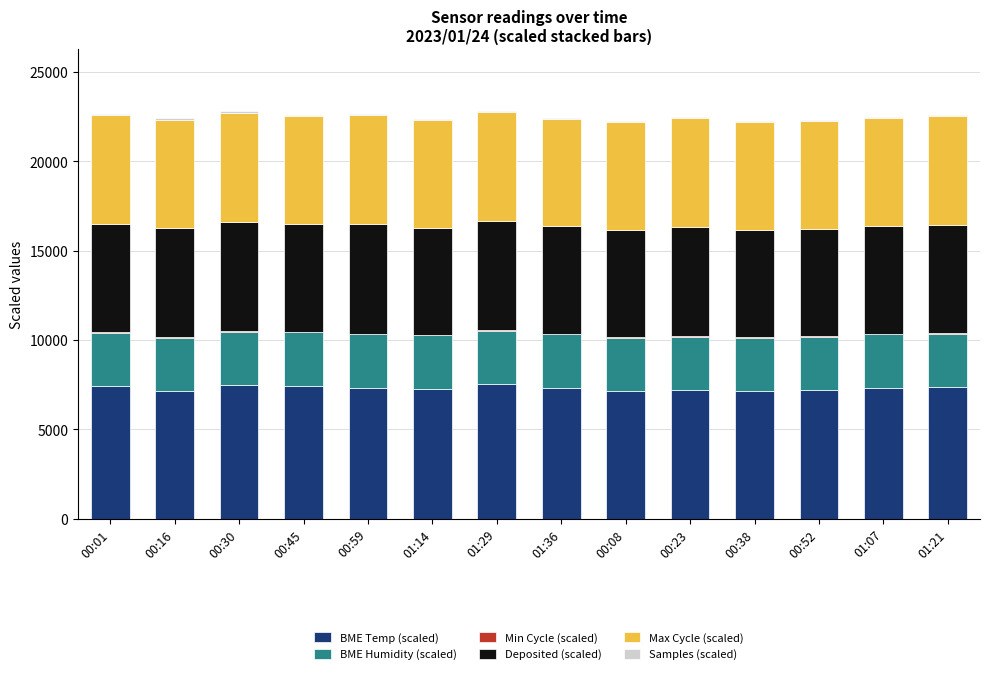

Does the chart contain stacked bars?

Yes